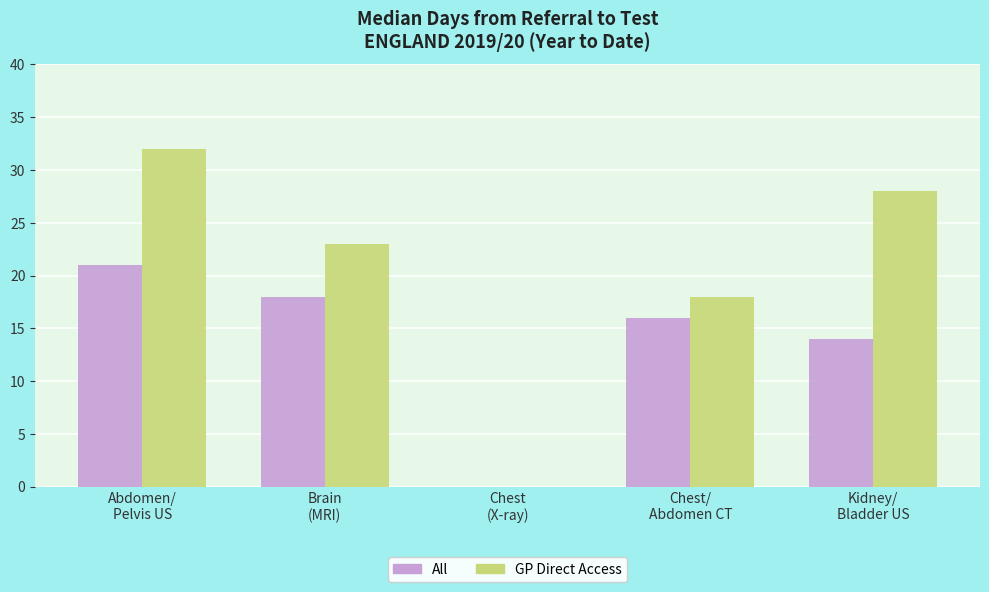

What is the highest value of the All series?

21